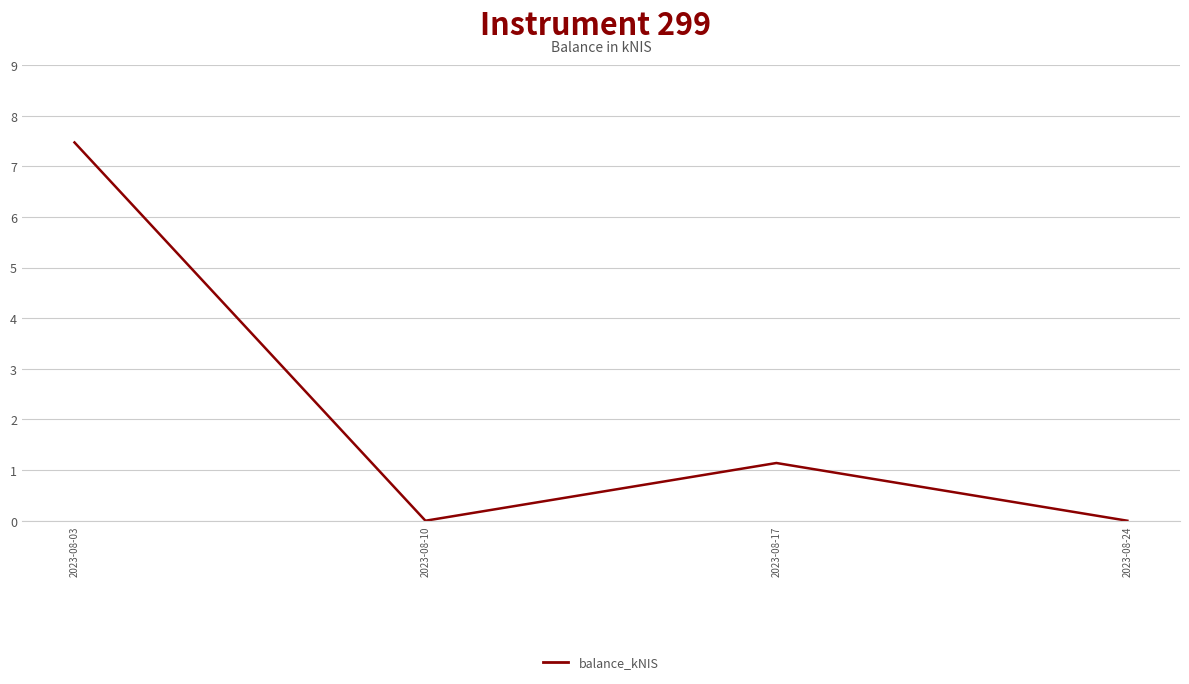

At which label is the value closest to 3?

2023-08-17